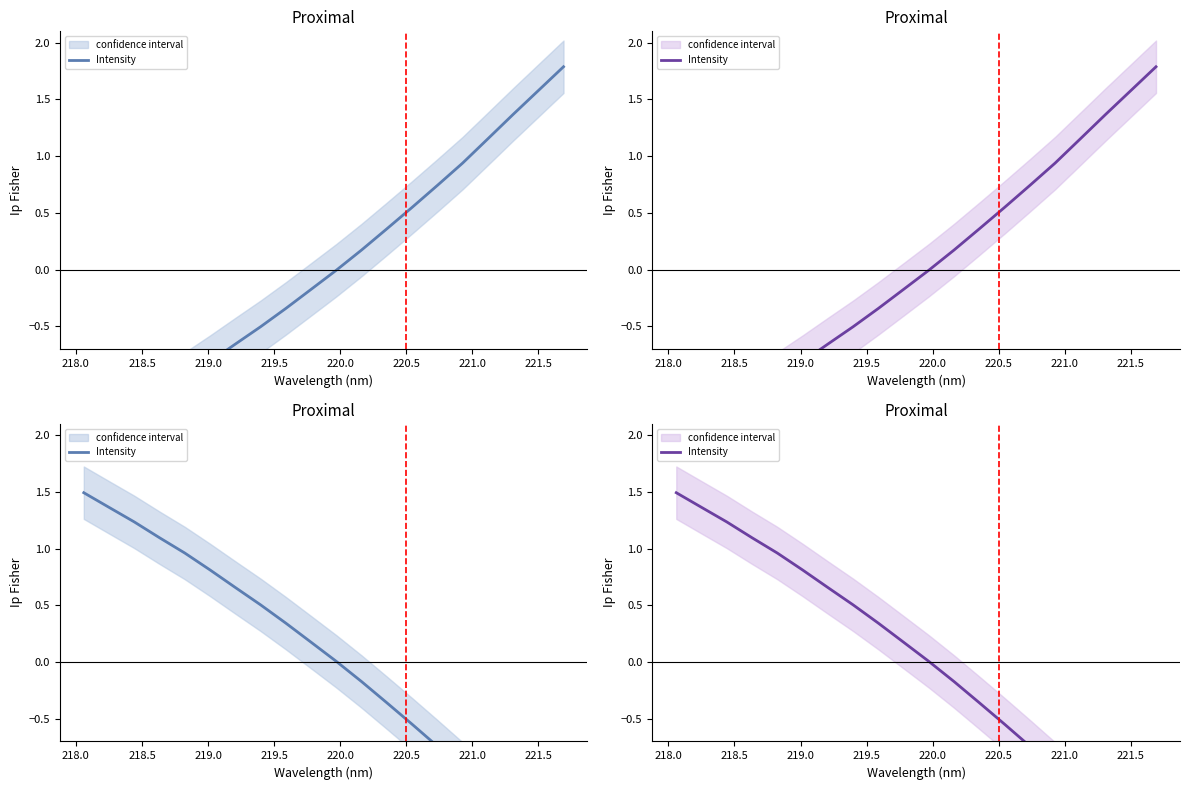

True or false: the data shows 0.3 at 219.5.

False